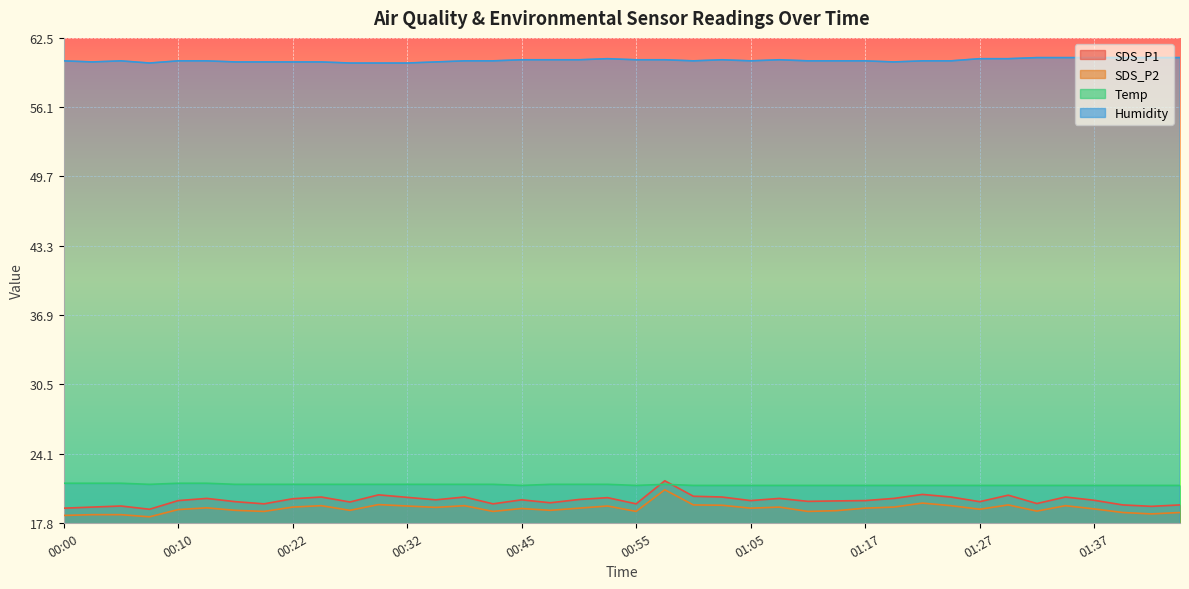

How many categories are shown in the chart?

40